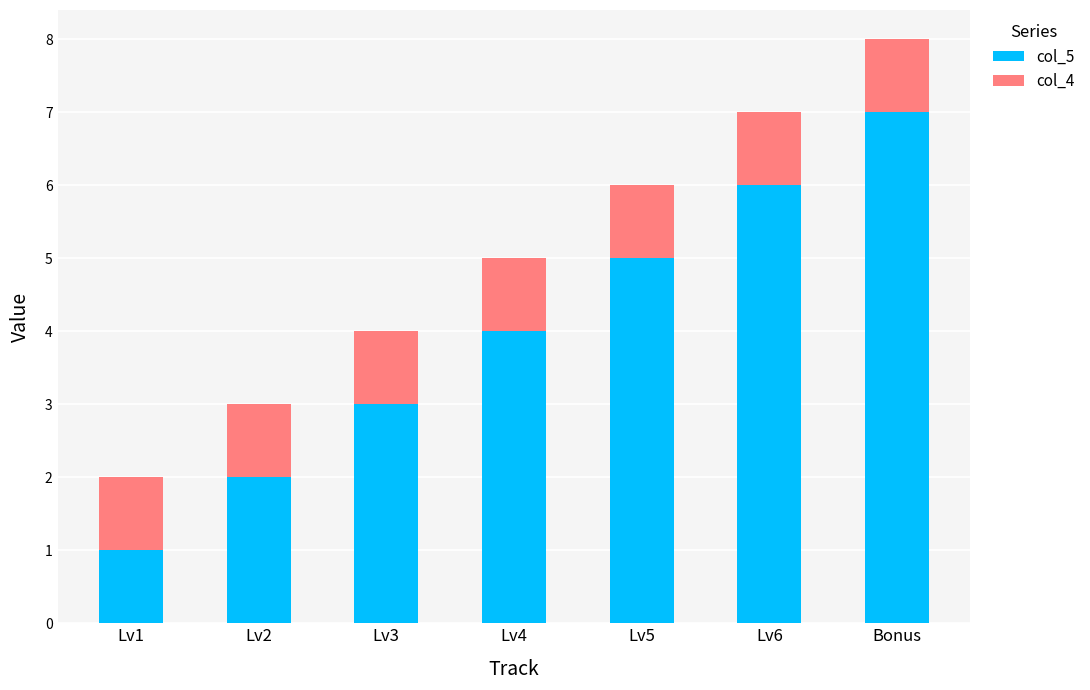

Which category has the highest value in the col_5 series?

Bonus